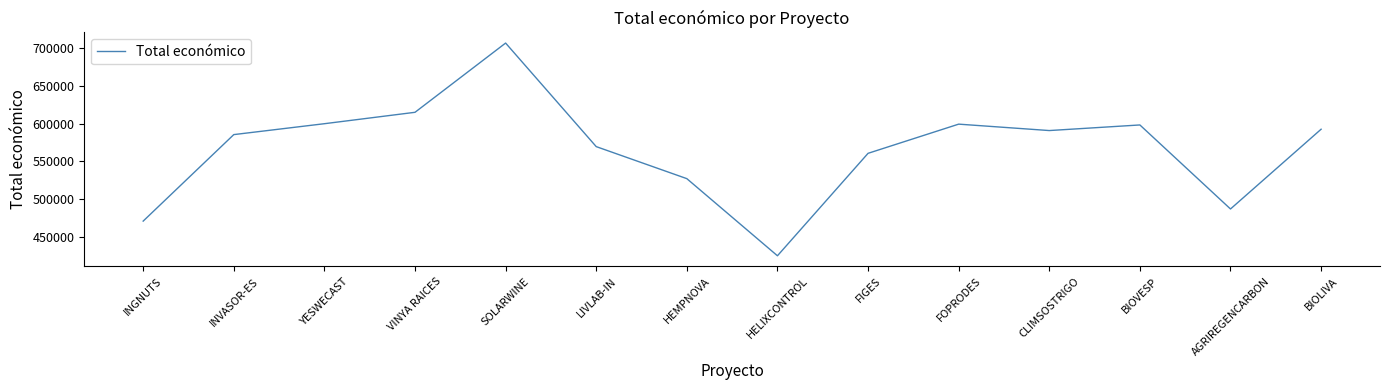

Is it true that the value at SOLARWINE is 1010303?

False